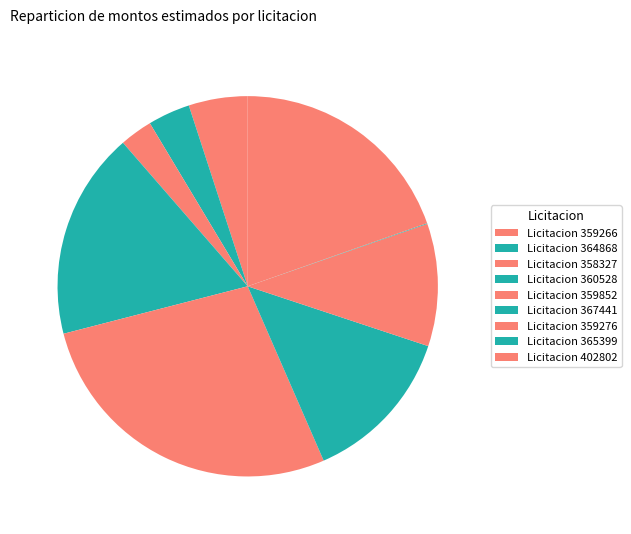

How many segments does this pie chart have?

9